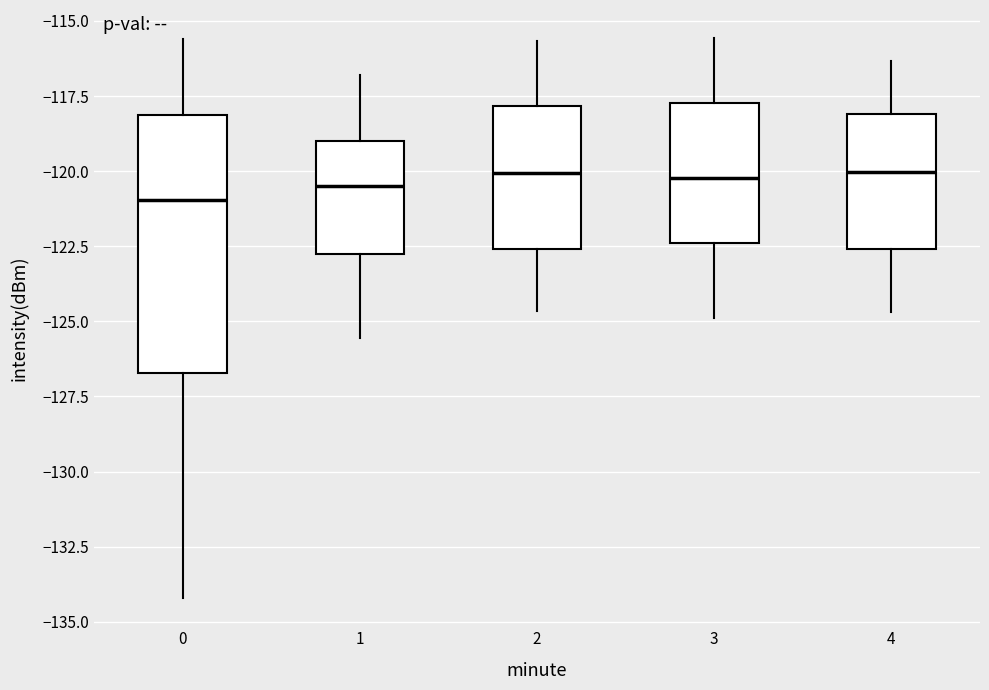

Which box is the tallest, from its lower edge to its upper edge?

0